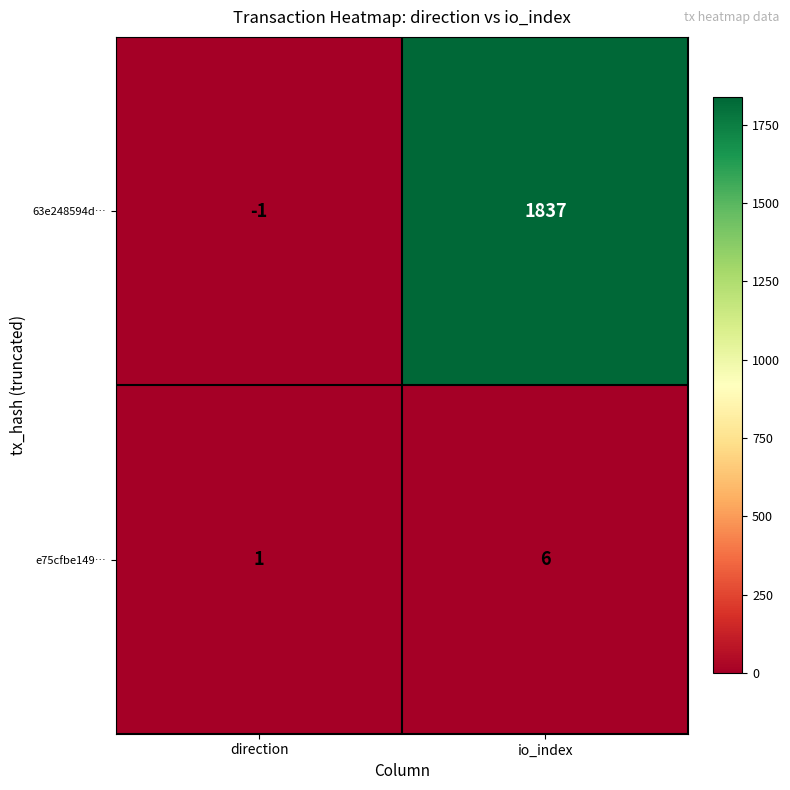

At which label does 63e248594d… reach its minimum?

direction